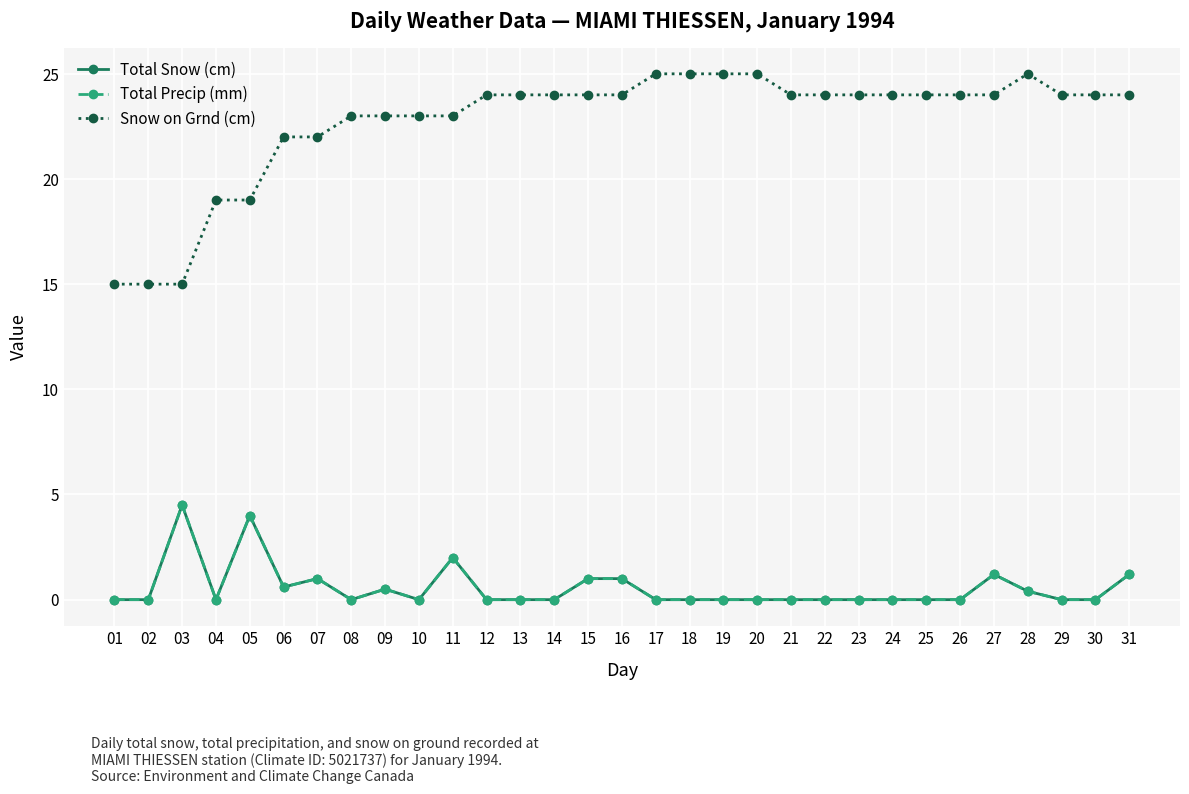

Reading left to right, transcribe all the data shown in this chart.

Total Snow (cm): 01=0.0	02=0.0	03=4.5	04=0.0	05=4.0	06=0.6	07=1.0	08=0.0	09=0.5	10=0.0	11=2.0	12=0.0	13=0.0	14=0.0	15=1.0	16=1.0	17=0.0	18=0.0	19=0.0	20=0.0	21=0.0	22=0.0	23=0.0	24=0.0	25=0.0	26=0.0	27=1.2	28=0.4	29=0.0	30=0.0	31=1.2
Total Precip (mm): 01=0.0	02=0.0	03=4.5	04=0.0	05=4.0	06=0.6	07=1.0	08=0.0	09=0.5	10=0.0	11=2.0	12=0.0	13=0.0	14=0.0	15=1.0	16=1.0	17=0.0	18=0.0	19=0.0	20=0.0	21=0.0	22=0.0	23=0.0	24=0.0	25=0.0	26=0.0	27=1.2	28=0.4	29=0.0	30=0.0	31=1.2
Snow on Grnd (cm): 01=15.0	02=15.0	03=15.0	04=19.0	05=19.0	06=22.0	07=22.0	08=23.0	09=23.0	10=23.0	11=23.0	12=24.0	13=24.0	14=24.0	15=24.0	16=24.0	17=25.0	18=25.0	19=25.0	20=25.0	21=24.0	22=24.0	23=24.0	24=24.0	25=24.0	26=24.0	27=24.0	28=25.0	29=24.0	30=24.0	31=24.0